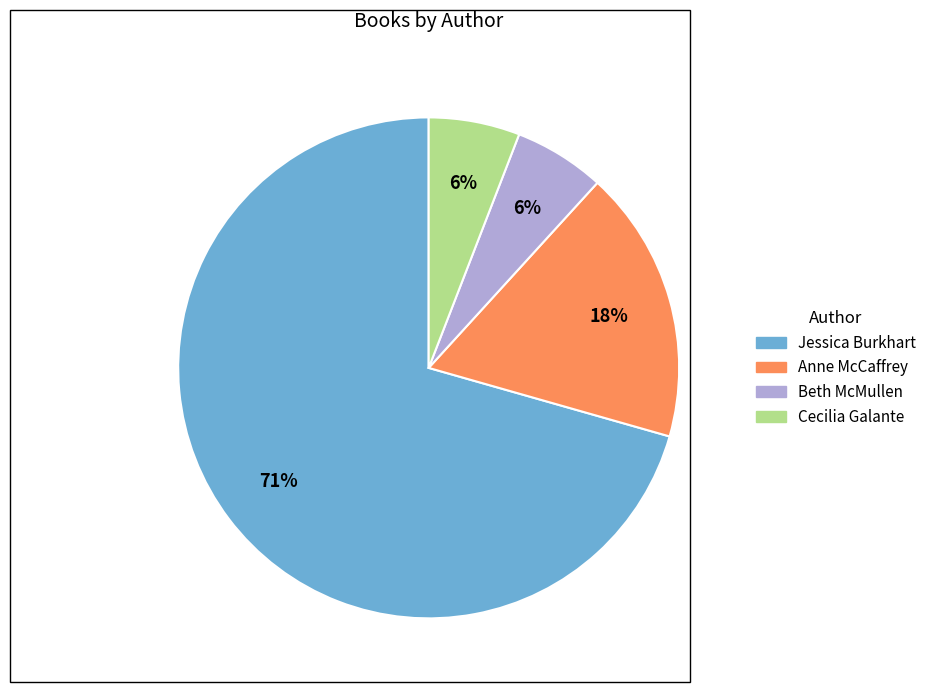

Is it true that Beth McMullen is 1% of the pie?

False